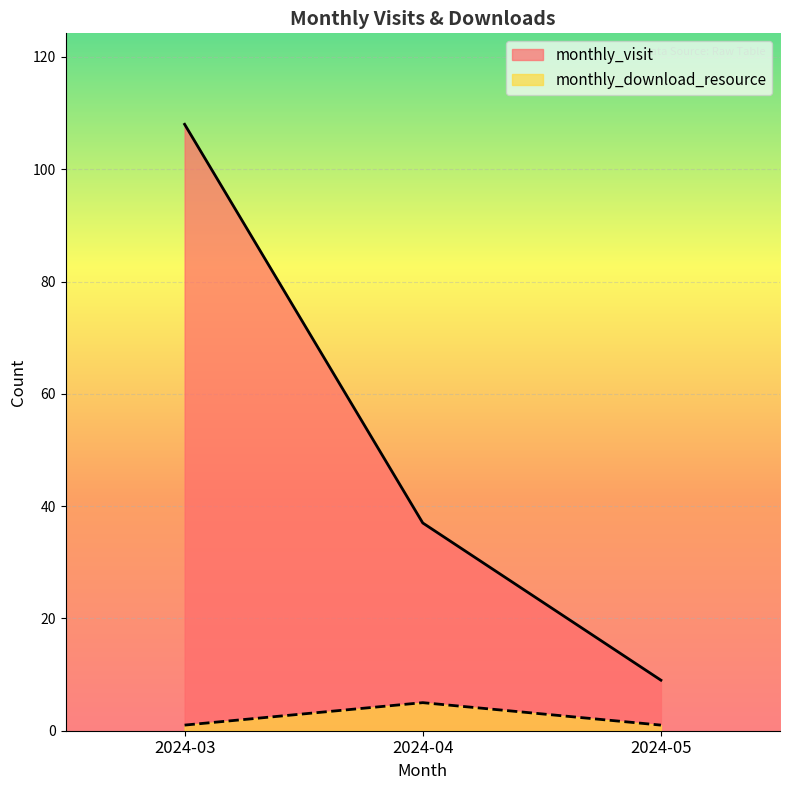

Reading right to left, transcribe all the data shown in this chart.

monthly_visit: 9	37	108
monthly_download_resource: 1	5	1